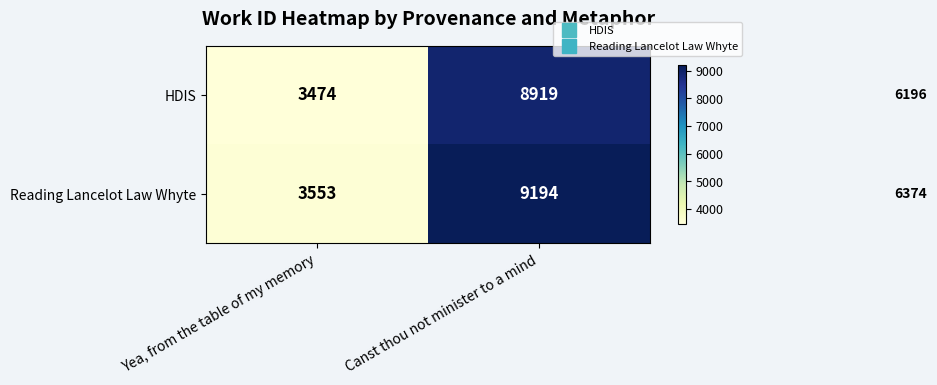

At how many categories does at least one series exceed 8964?

1